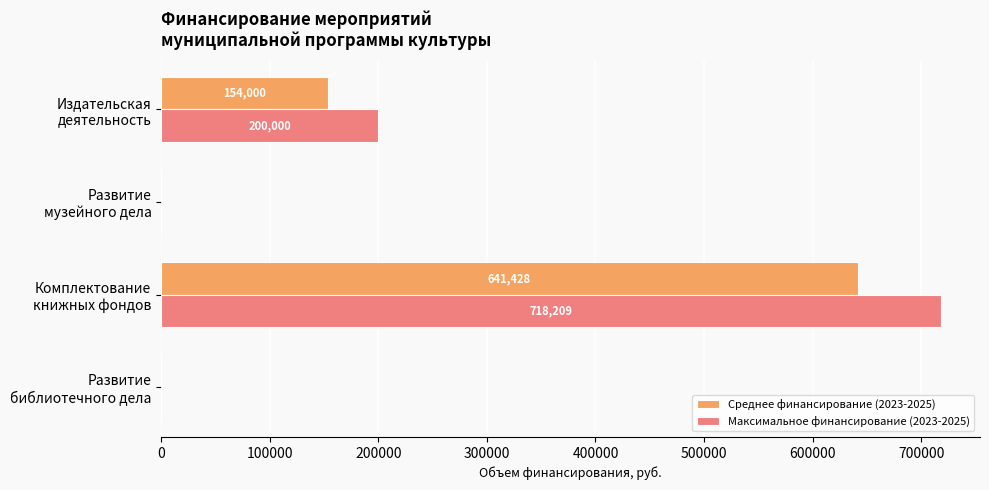

What is the sum of all Среднее финансирование (2023-2025) values?

795427.9